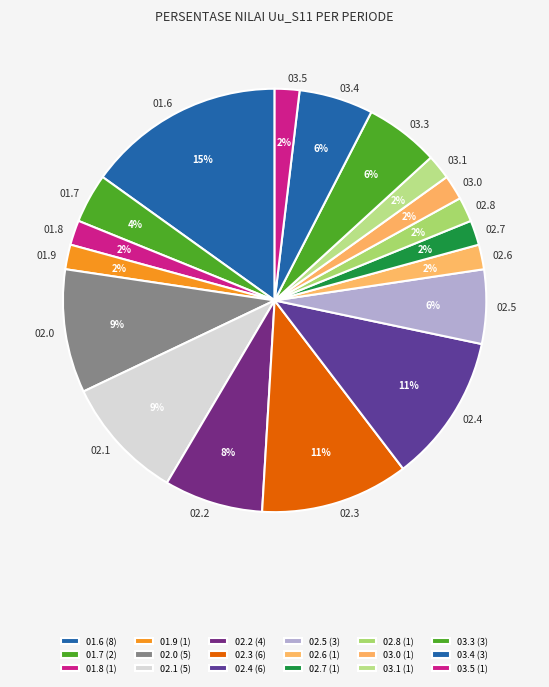

Which has a higher value, 01.6 or 02.8?

01.6